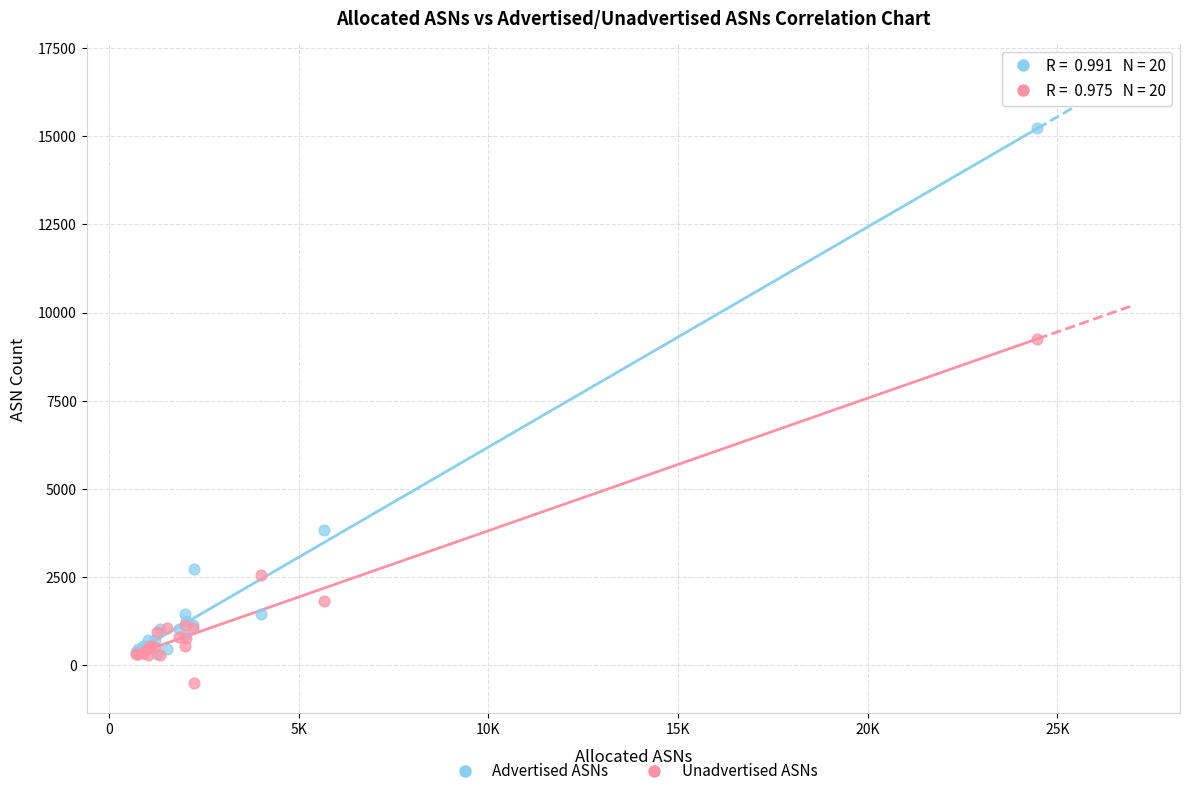

What are all the series names shown in the legend?

Advertised ASNs, Unadvertised ASNs